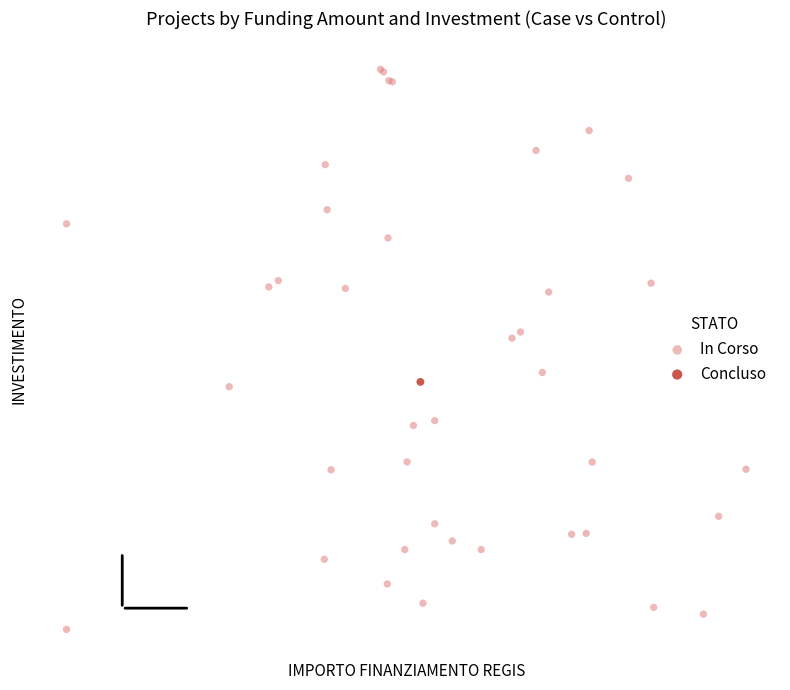

What are all the series names shown in the legend?

In Corso, Concluso